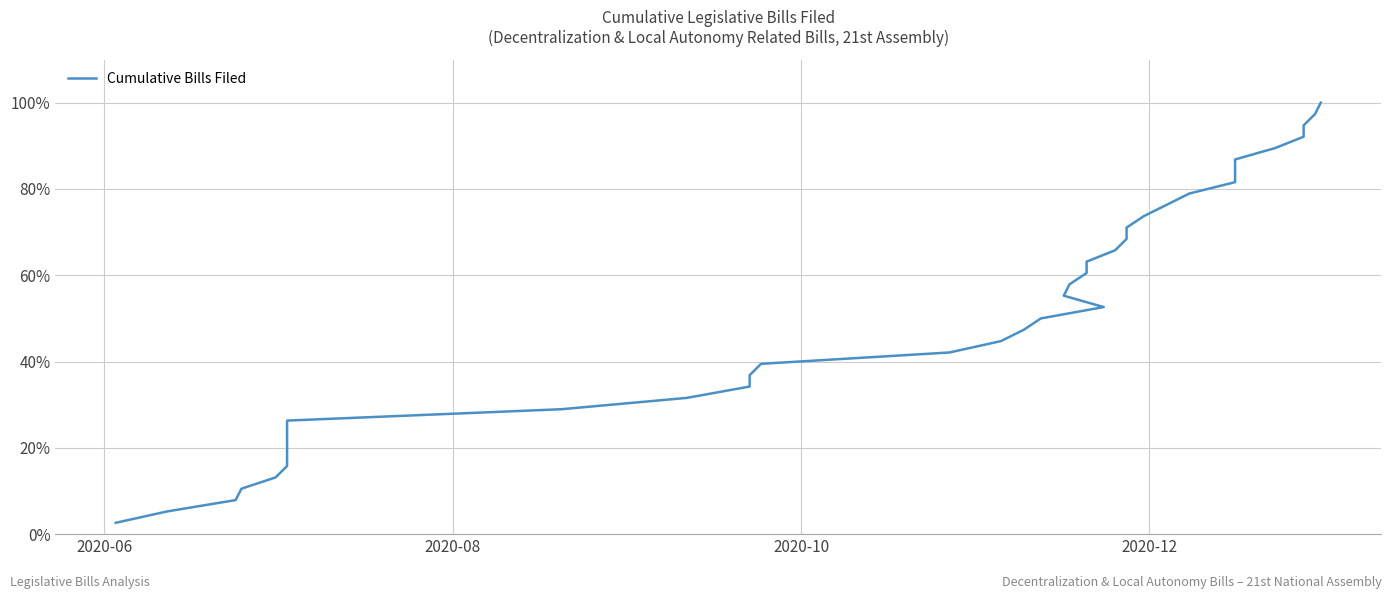

Is this an area chart (filled region under the line)?

No